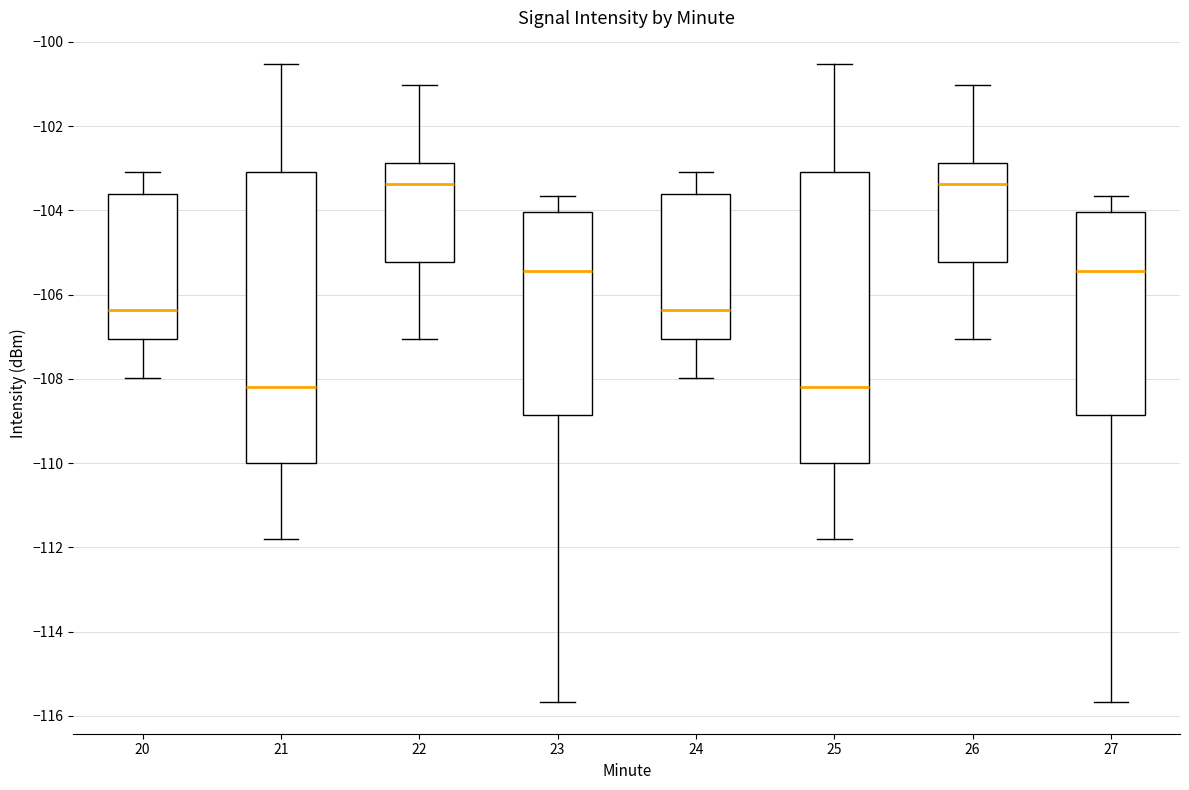

Reading left to right, read every box against the y-axis: the position of its median line, the range the box covers, and the ends of its whiskers. The values are not printed on the chart, so give them approximately, as read against the axis.

20: median -106.4, box -107.0 to -103.6, whiskers -108.0 to -103.0
21: median -108.2, box -110.0 to -103.0, whiskers -111.8 to -100.6
22: median -103.4, box -105.2 to -102.8, whiskers -107.0 to -101.0
23: median -105.4, box -108.8 to -104.0, whiskers -115.6 to -103.6
24: median -106.4, box -107.0 to -103.6, whiskers -108.0 to -103.0
25: median -108.2, box -110.0 to -103.0, whiskers -111.8 to -100.6
26: median -103.4, box -105.2 to -102.8, whiskers -107.0 to -101.0
27: median -105.4, box -108.8 to -104.0, whiskers -115.6 to -103.6